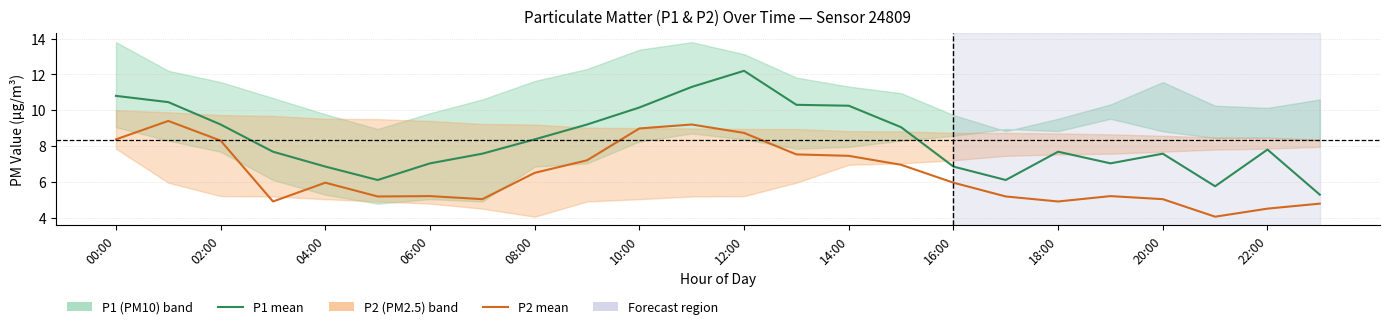

True or false: P2 mean has more than 1 points higher than both neighbors.

True